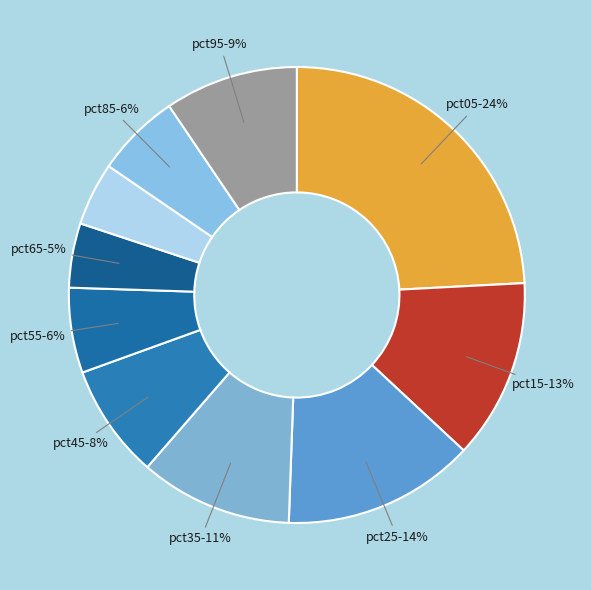

Does any single category account for the majority?

No